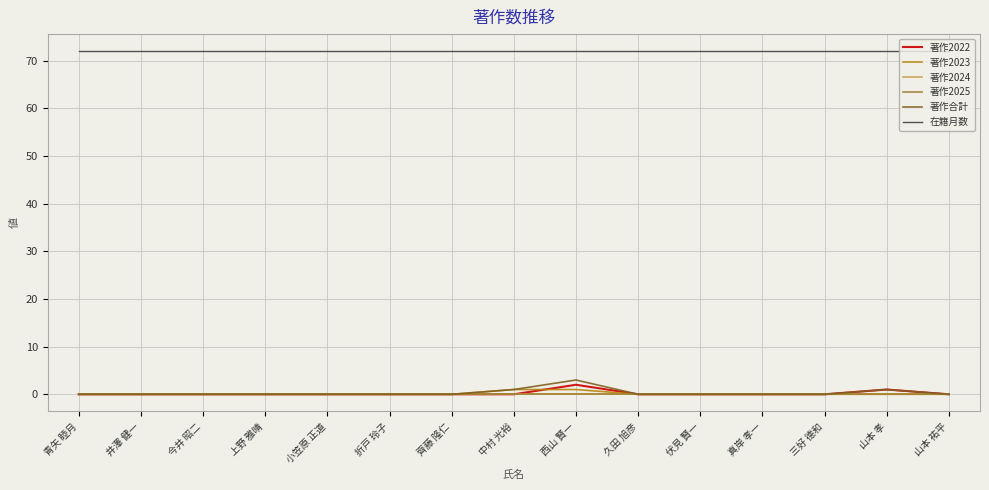

What position from the left is 上野 雅晴?

4